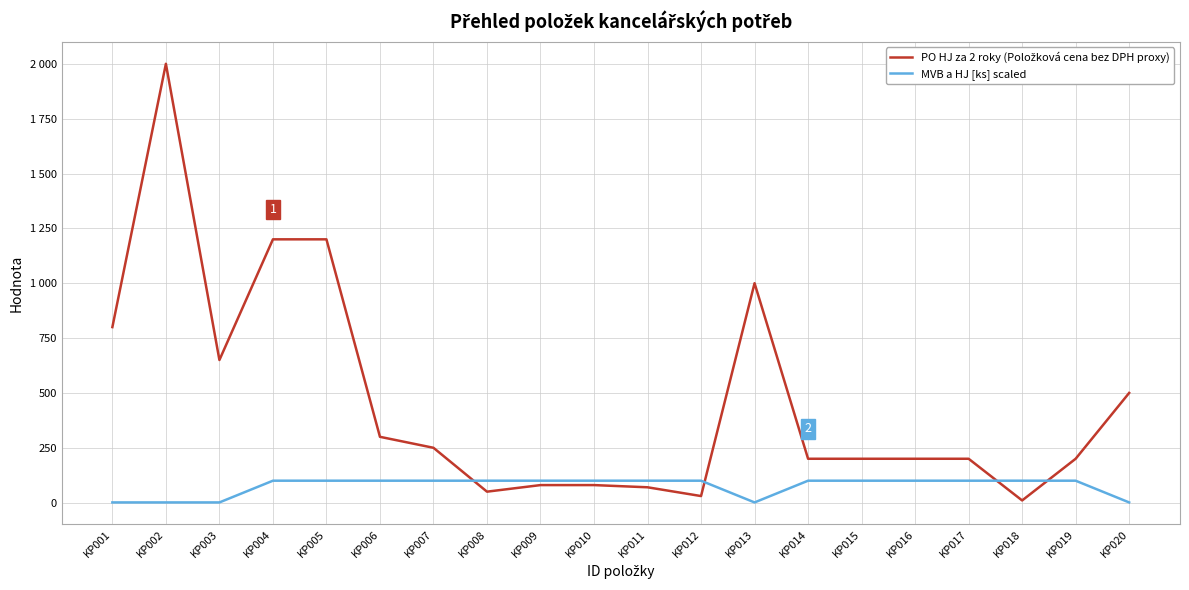

What is the minimum value shown in the chart?

1